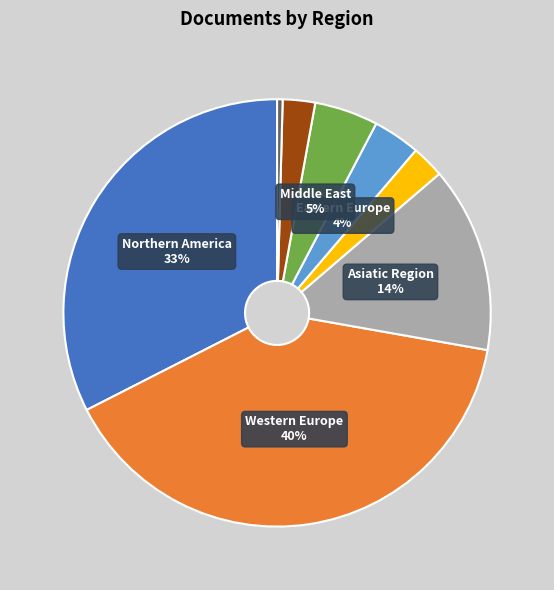

Is there a majority slice in this chart?

No